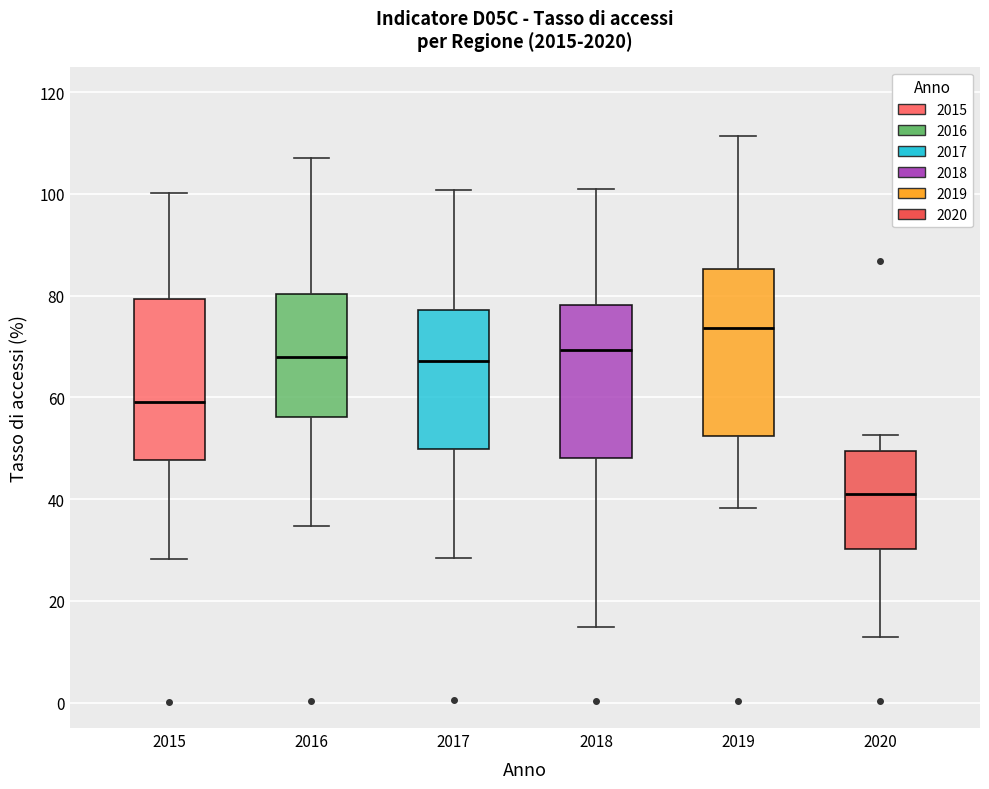

Which box has the highest median line?

2019